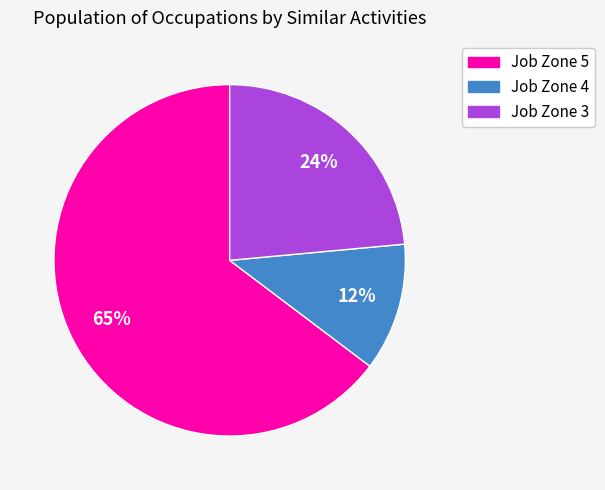

Is there any slice that represents more than half of the pie?

Yes